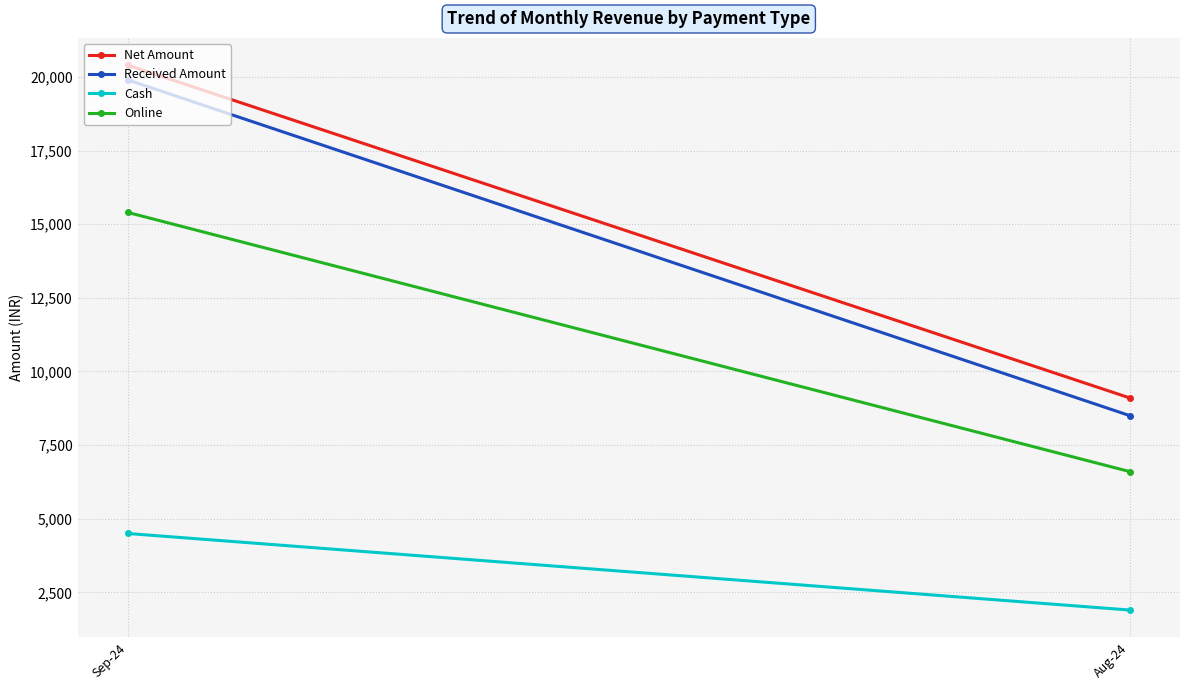

Rank the series by their maximum value, from lowest to highest.

Cash, Online, Received Amount, Net Amount